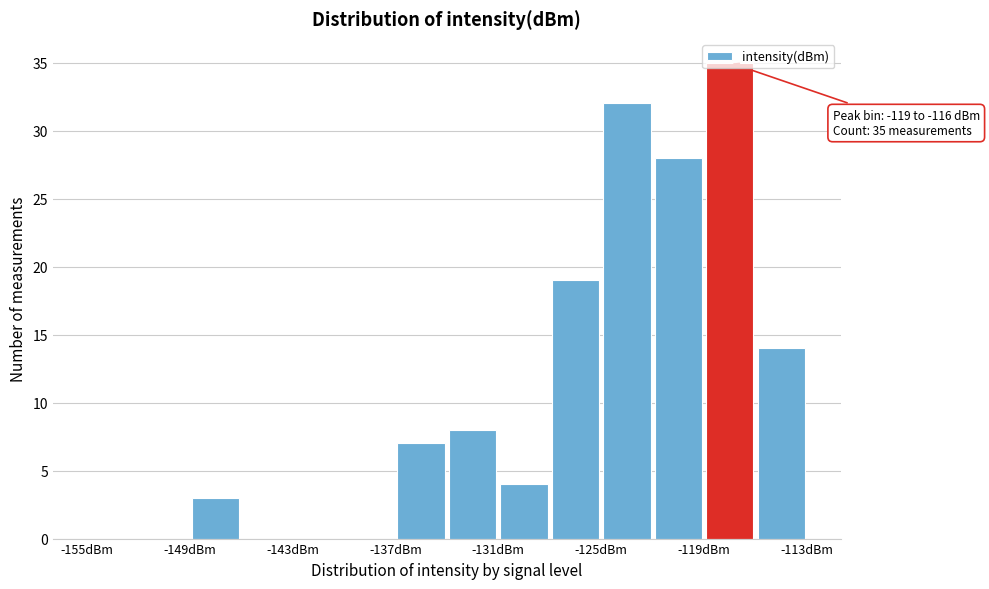

Around what value on the x-axis is the tallest bar? Give the approximate position of its centre, as read against the axis.

-117